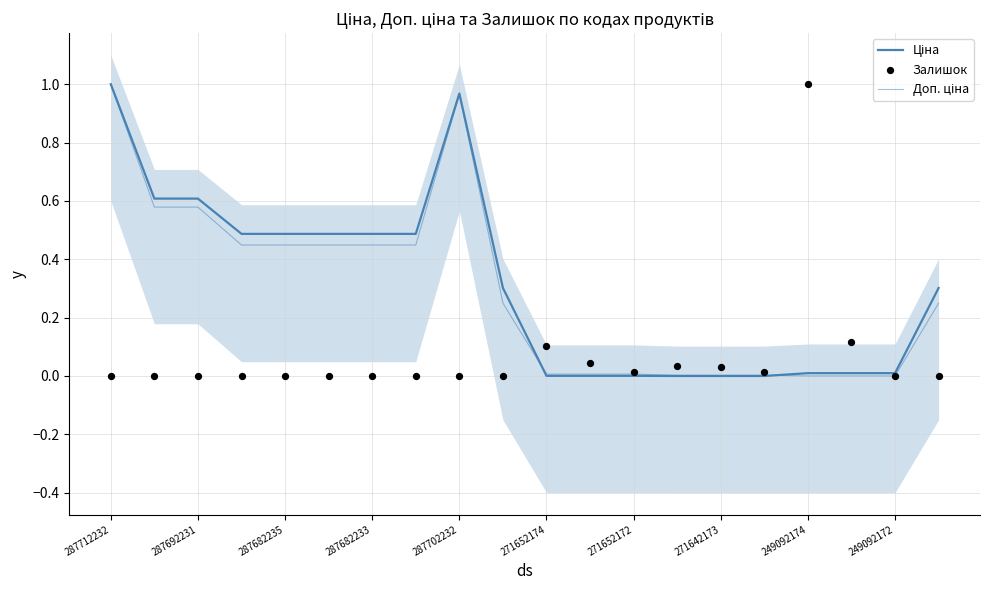

Which series has the widest spread of Y values?

Ціна